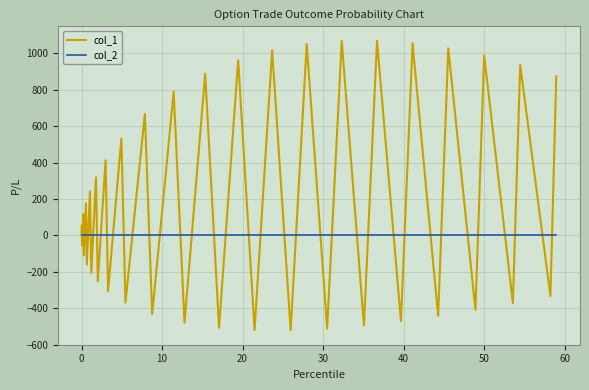

What is the greatest value displayed?

1068.9